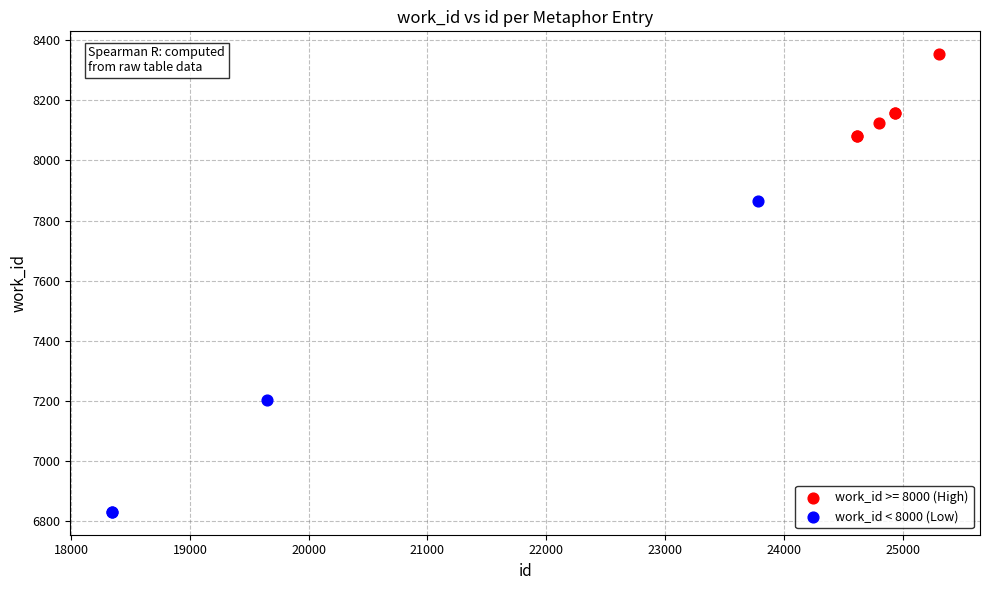

Which series reaches the maximum Y coordinate?

work_id >= 8000 (High)